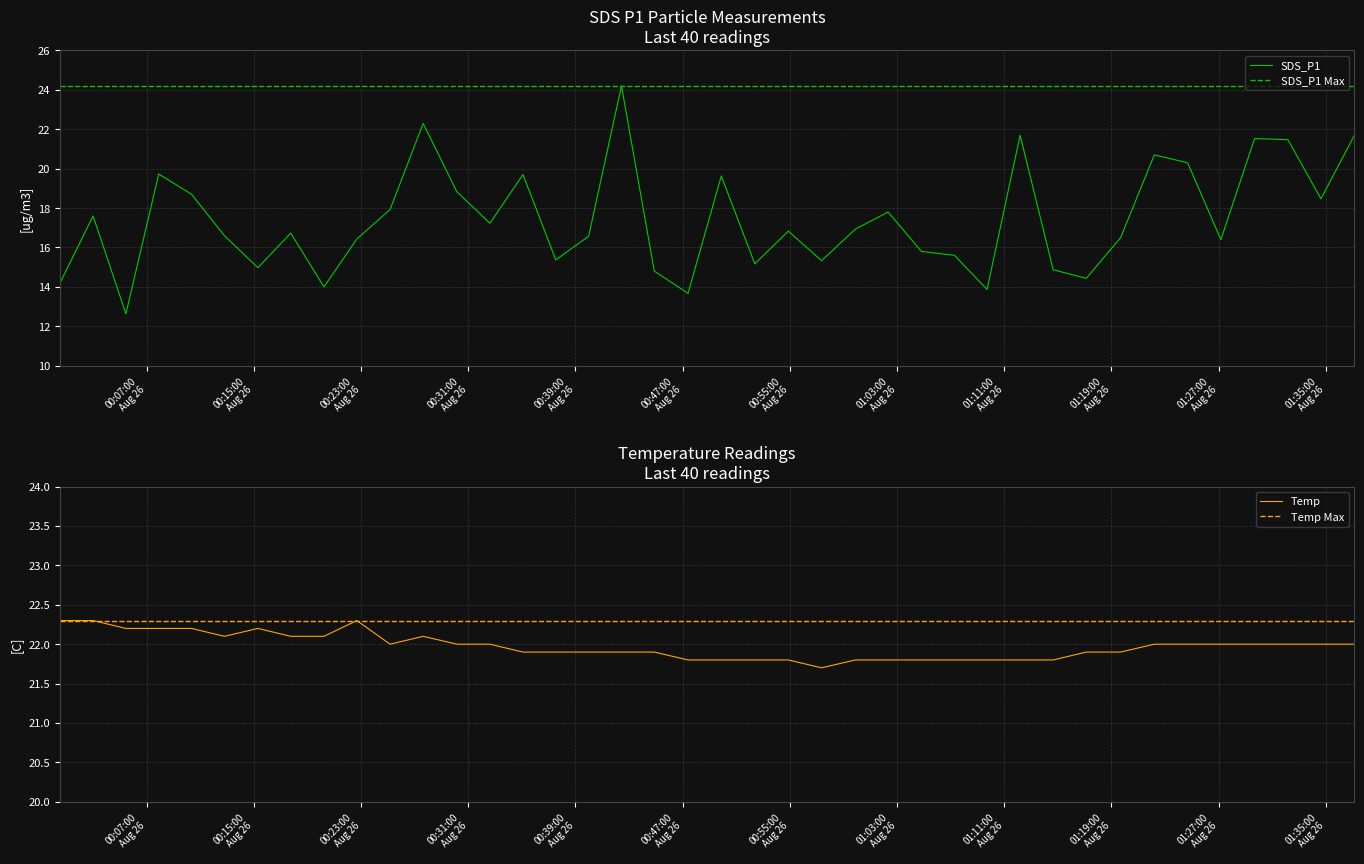

What is the label of the 21st point from the right?

2022/08/26 00:47:24